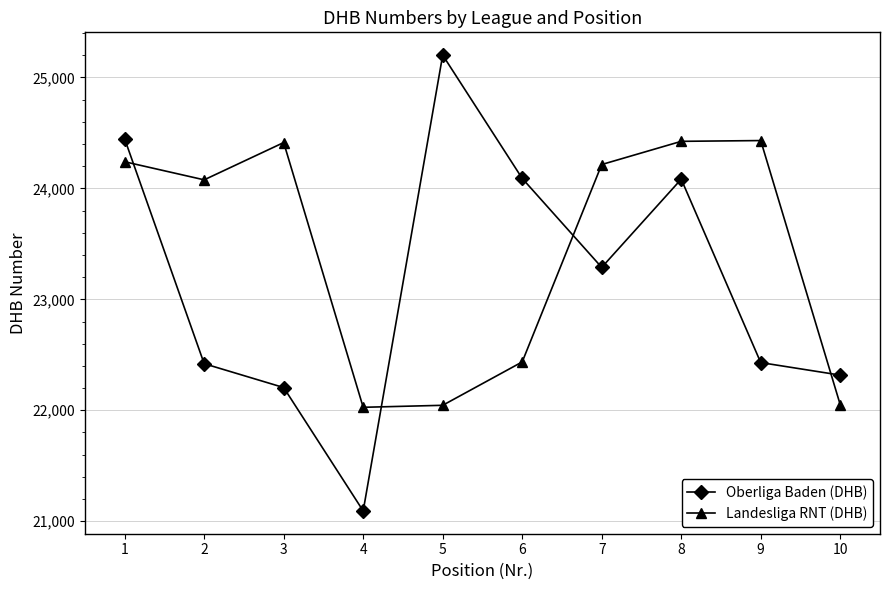

What is the average value of the Oberliga Baden (DHB) series?

23157